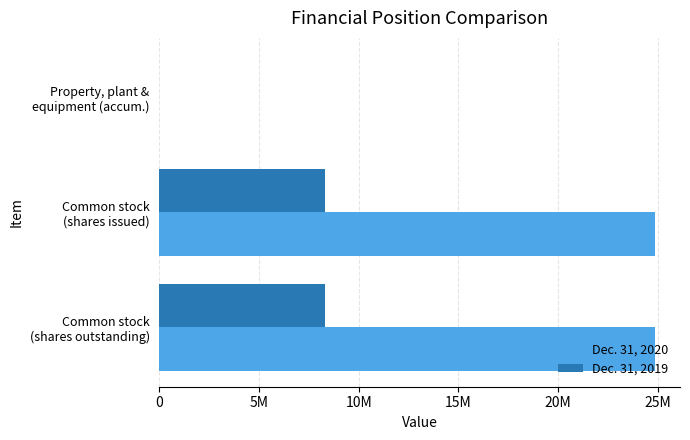

What are all the series names shown in the legend?

Dec. 31, 2020, Dec. 31, 2019